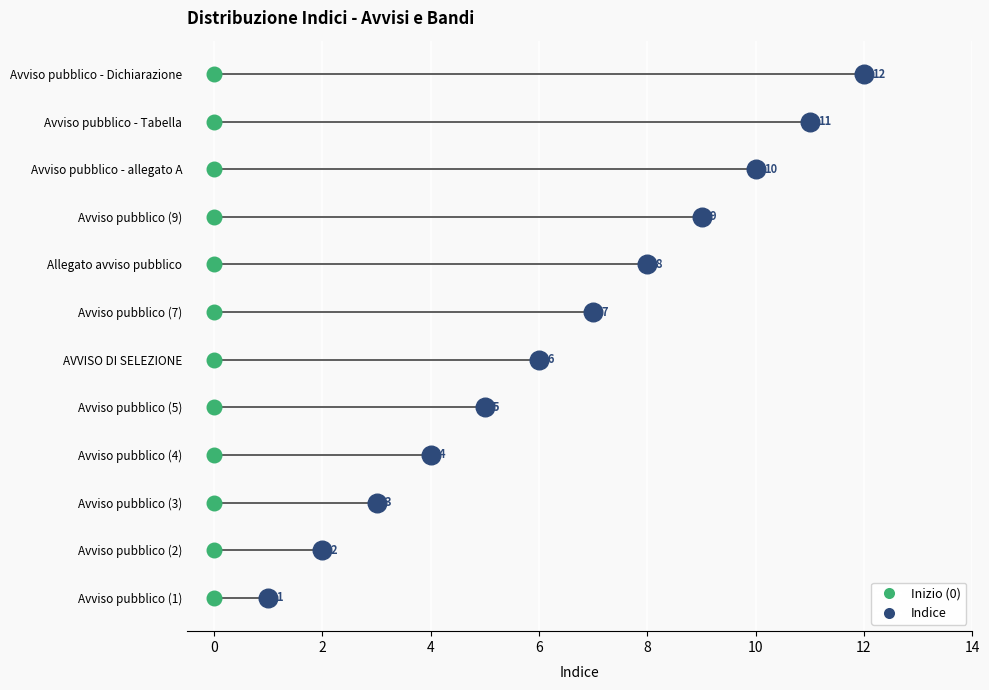

Which has a higher value, Avviso pubblico (5) or Avviso pubblico - Dichiarazione?

Avviso pubblico - Dichiarazione